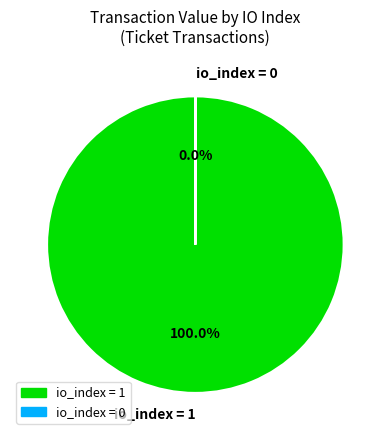

Is there any slice that represents more than half of the pie?

Yes